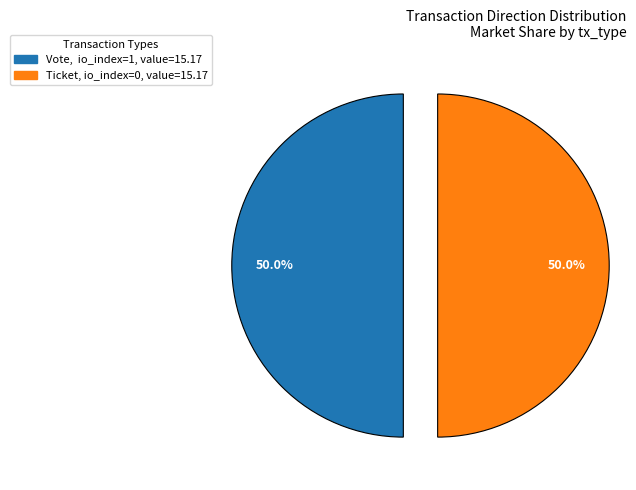

Count the number of slices in the pie.

2